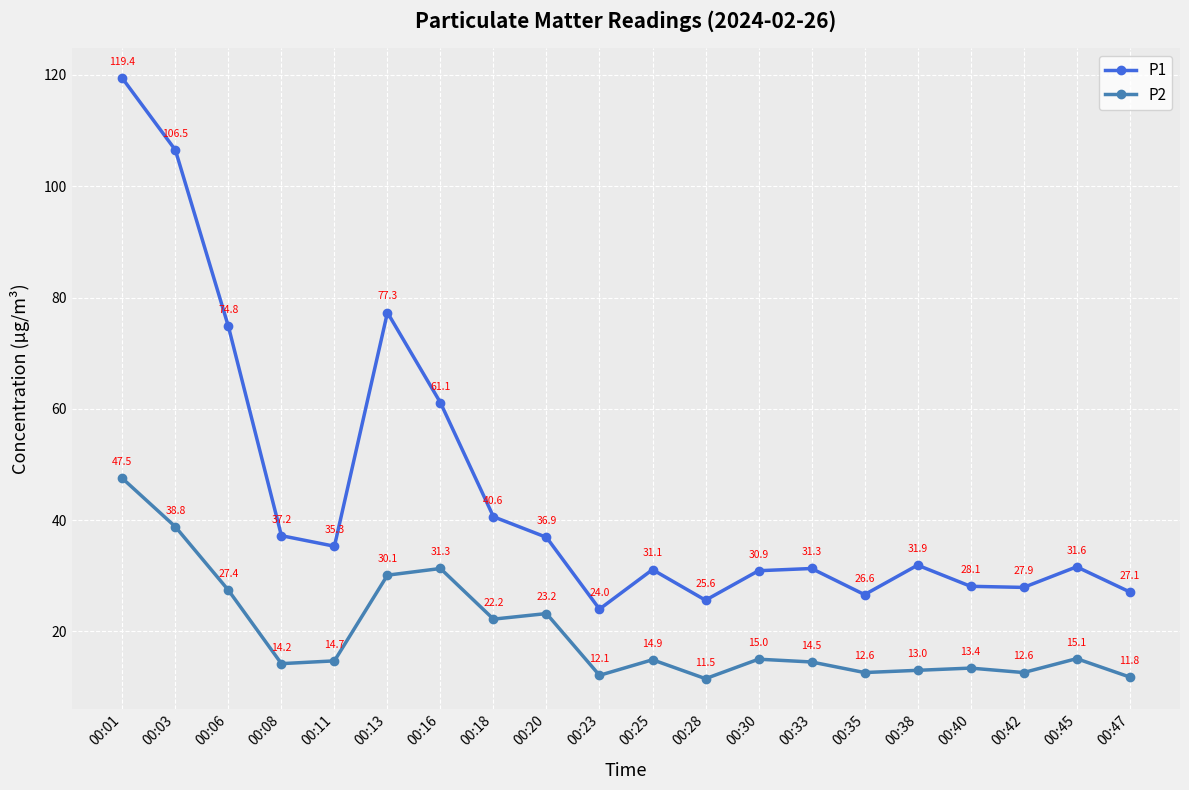

What is the total value across all series at 00:06?

102.2